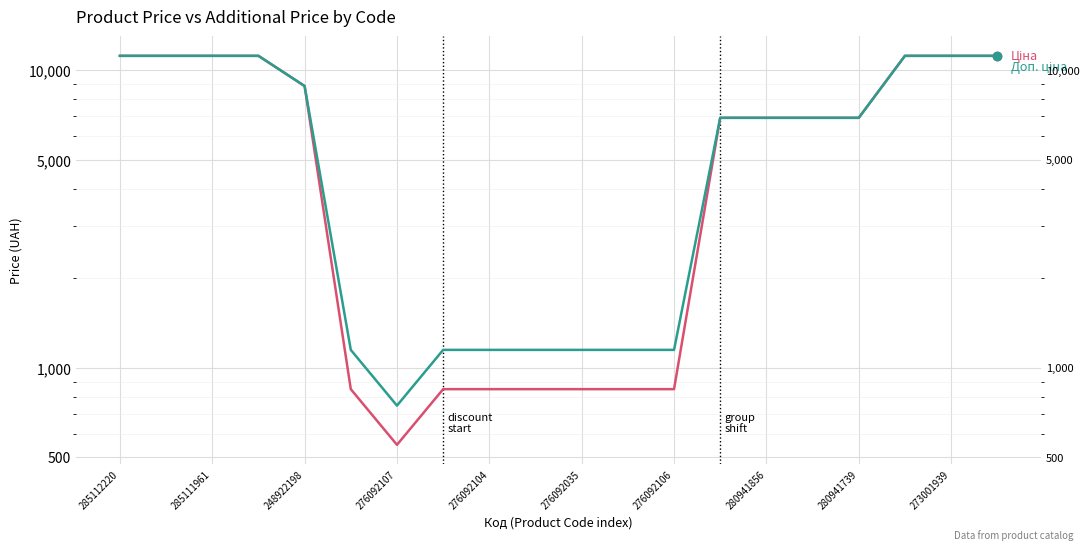

True or false: Доп. ціна has a value of 1883.3 at 276092104.

False